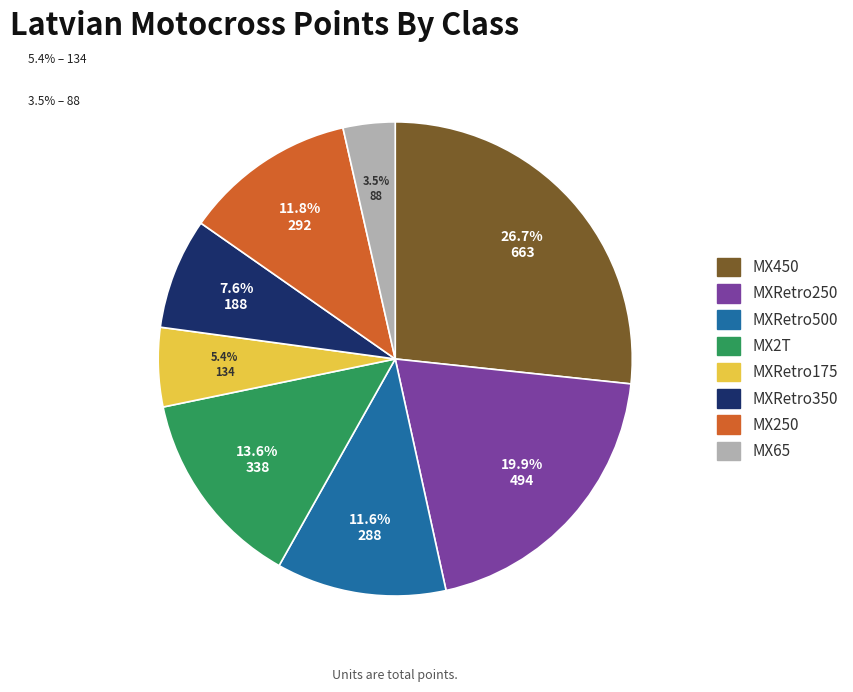

What percentage is NOT represented by MX65?

96.5%